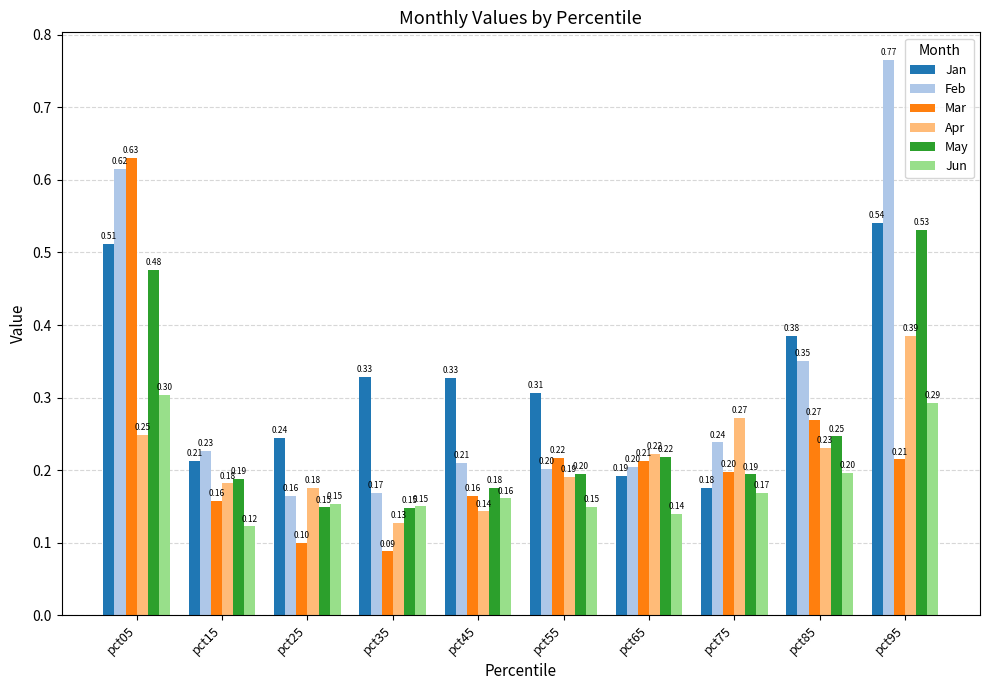

How many Apr values are between 0 and 1?

10